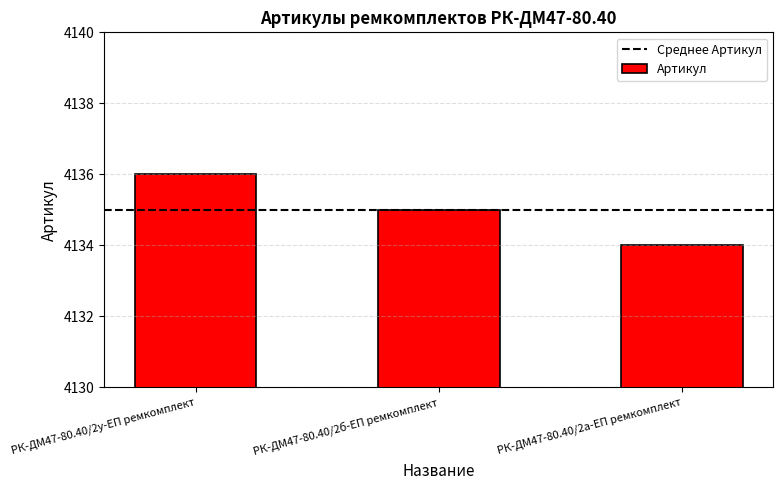

List the labels in order of value, smallest first.

РК-ДМ47-80.40/2а-ЕП ремкомплект, РК-ДМ47-80.40/2б-ЕП ремкомплект, РК-ДМ47-80.40/2у-ЕП ремкомплект